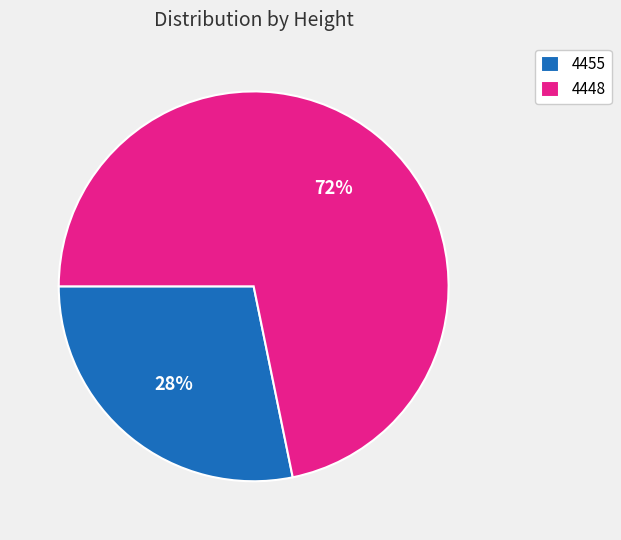

To the nearest percent, what percentage of the pie is 4455?

28%